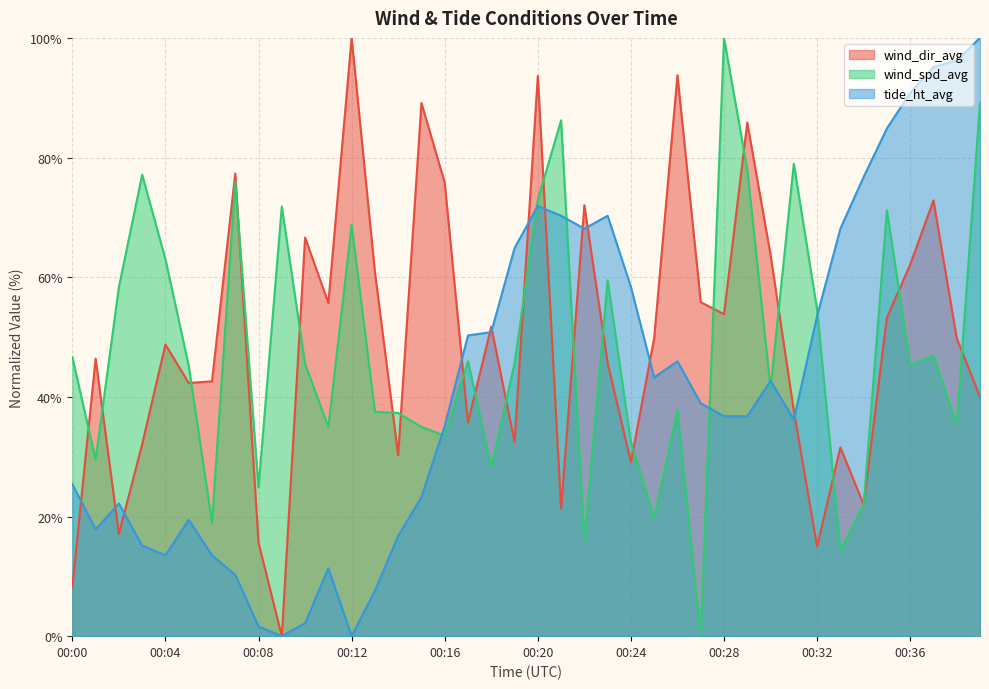

Which series has the widest spread of values?

wind_dir_avg